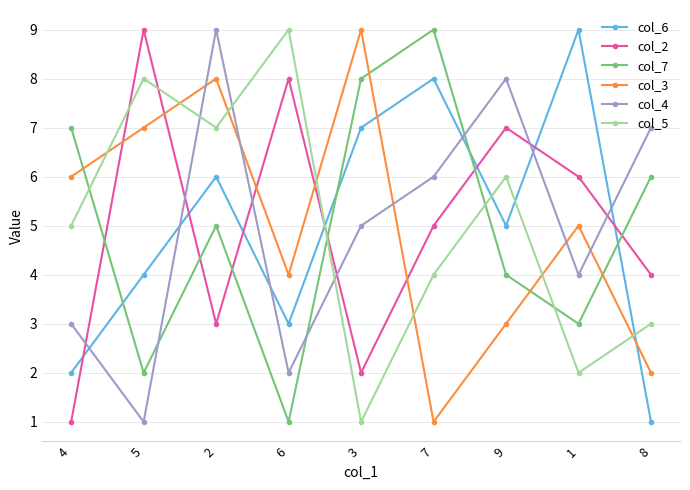

At which label is col_7 closest to 5?

2